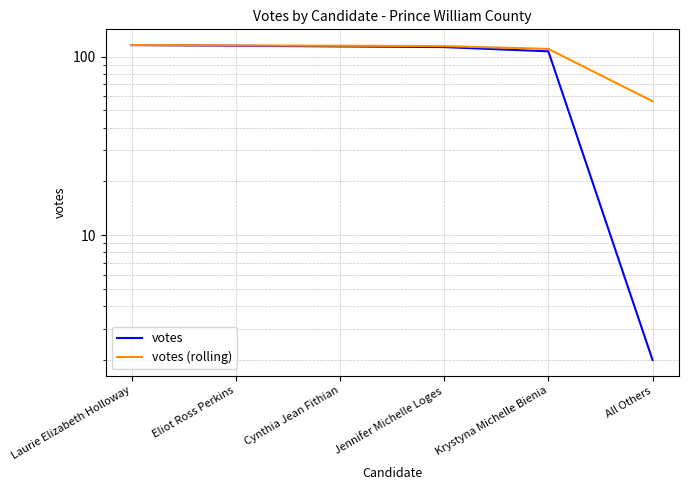

Is it true that votes equals 115.0 at Eliot Ross Perkins?

True